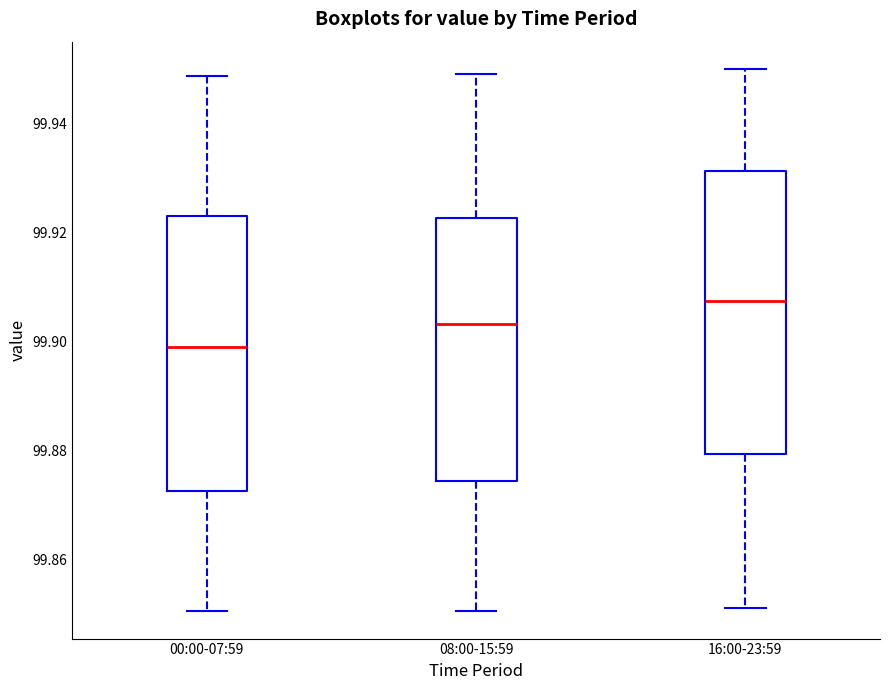

Which box's median line is the highest?

16:00-23:59